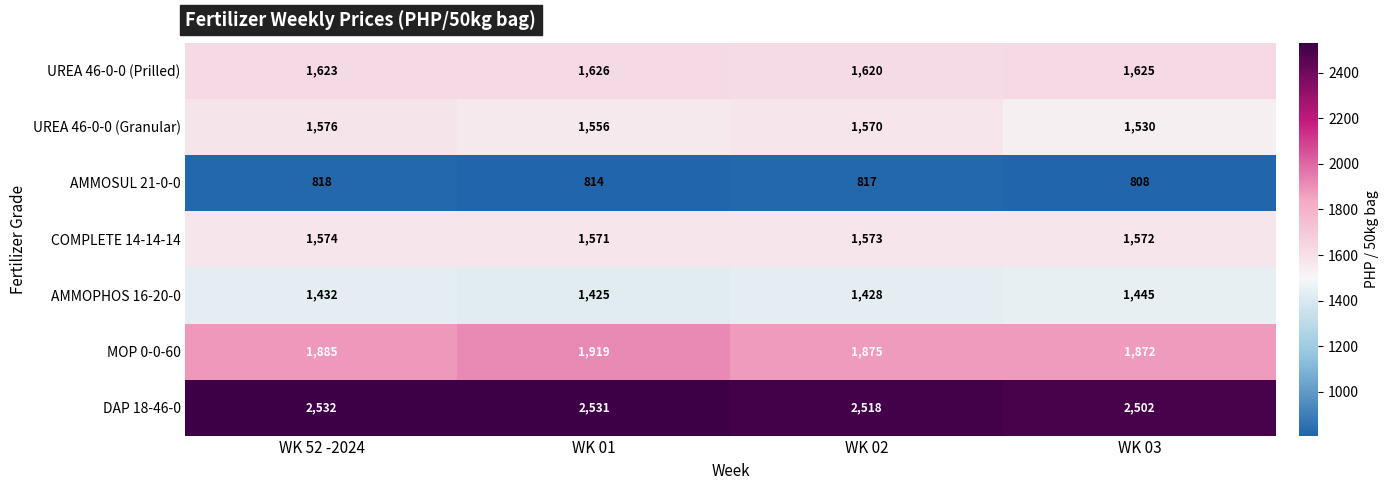

Which series changed the most between WK 52 -2024 and WK 03?

UREA 46-0-0 (Granular)